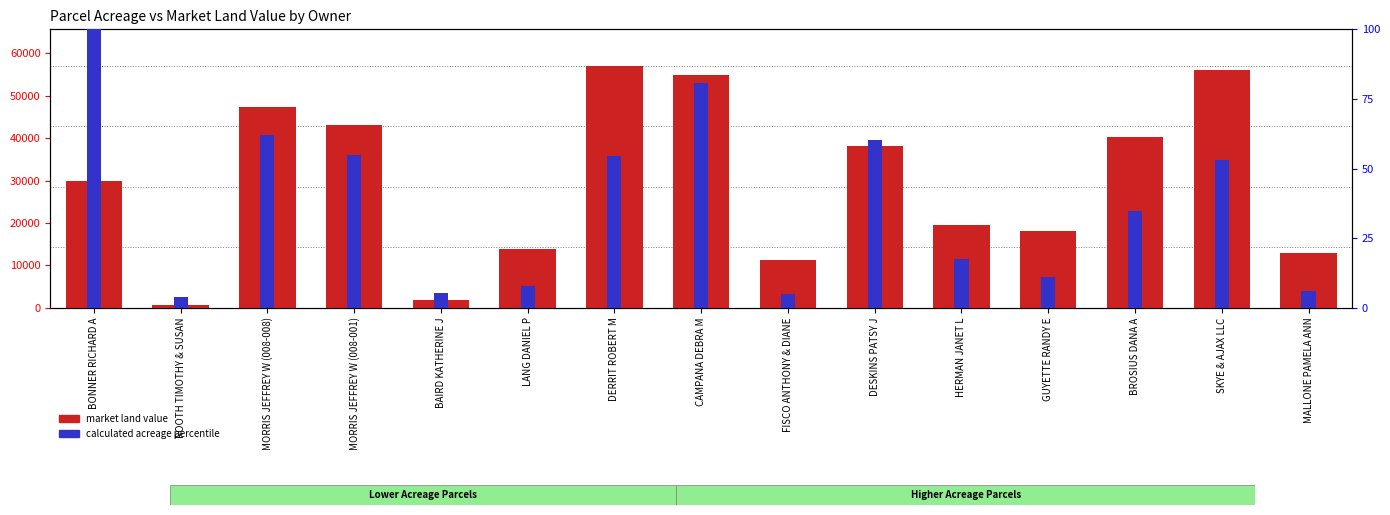

True or false: calculated acreage percentile has a value of 7.5 at BROSIUS DANA A.

False